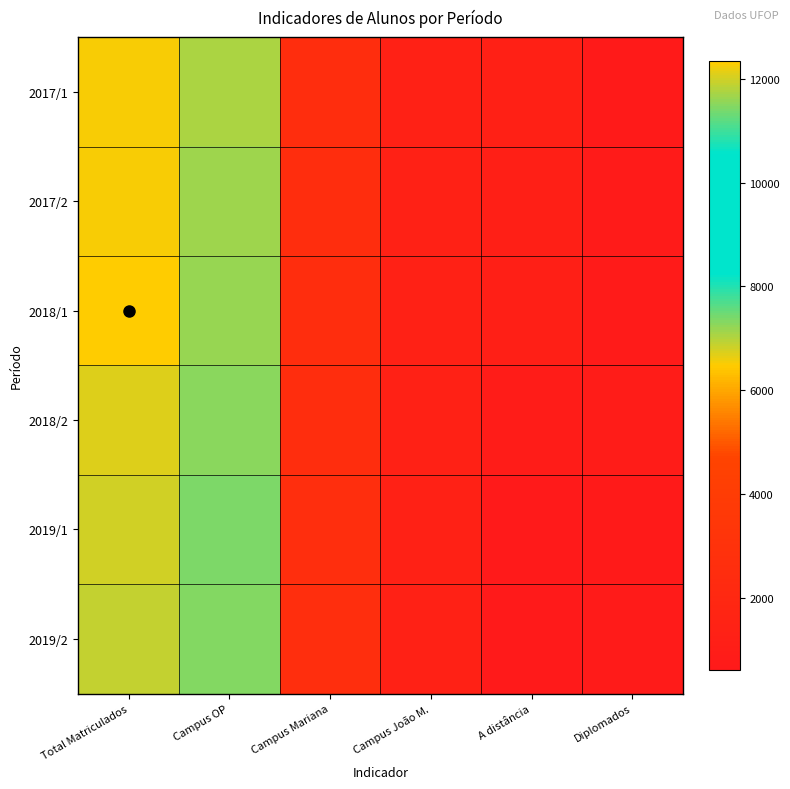

Rank the series at Total Matriculados from highest to lowest value.

2018/1, 2017/2, 2017/1, 2018/2, 2019/1, 2019/2